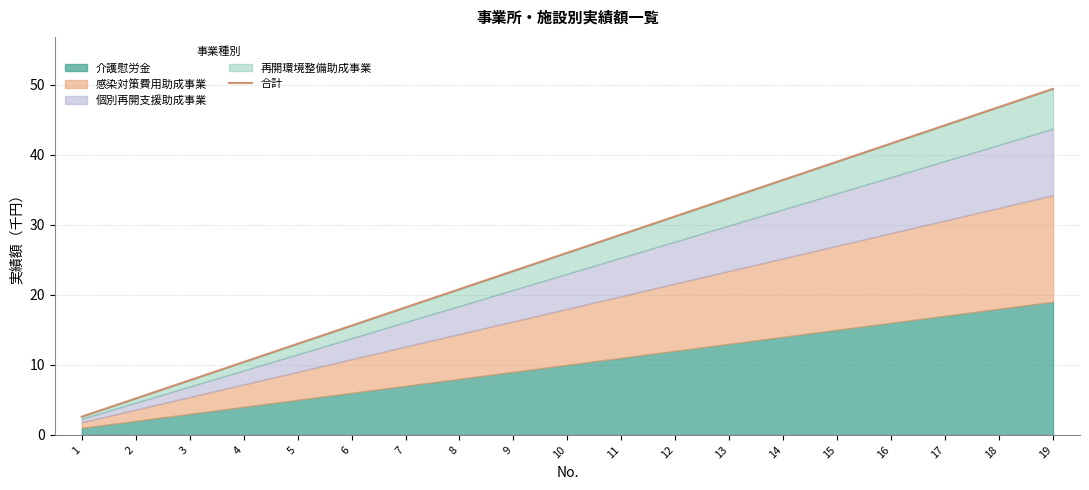

Reading left to right, list all the values displayed in this chart.

2.6	5.2	7.8	10.4	13.0	15.6	18.2	20.8	23.4	26.0	28.6	31.2	33.8	36.4	39.0	41.6	44.2	46.8	49.4